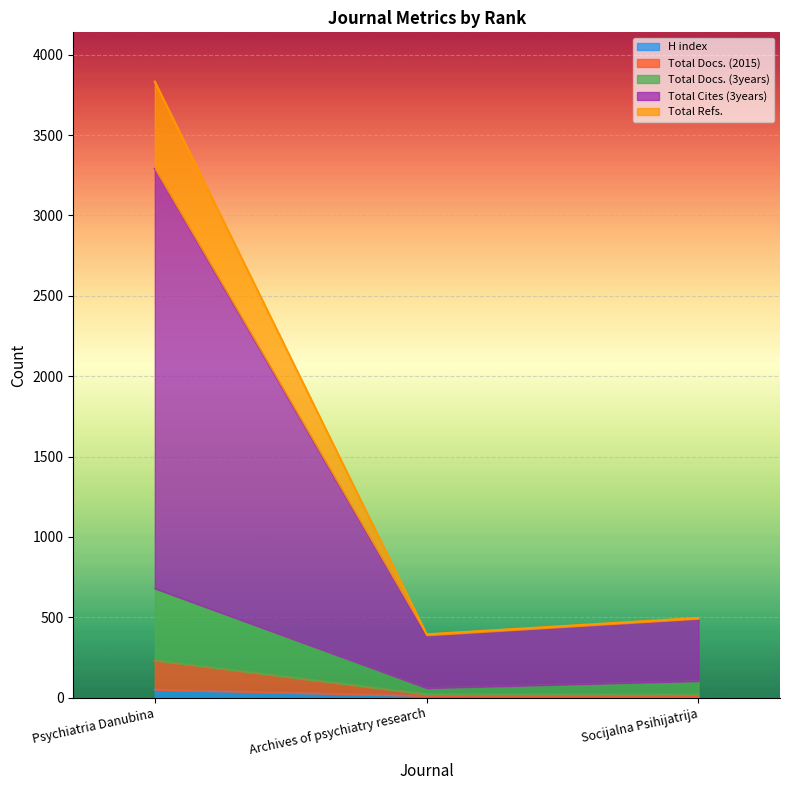

What is the value of the H index point at the 1st from the left?

49